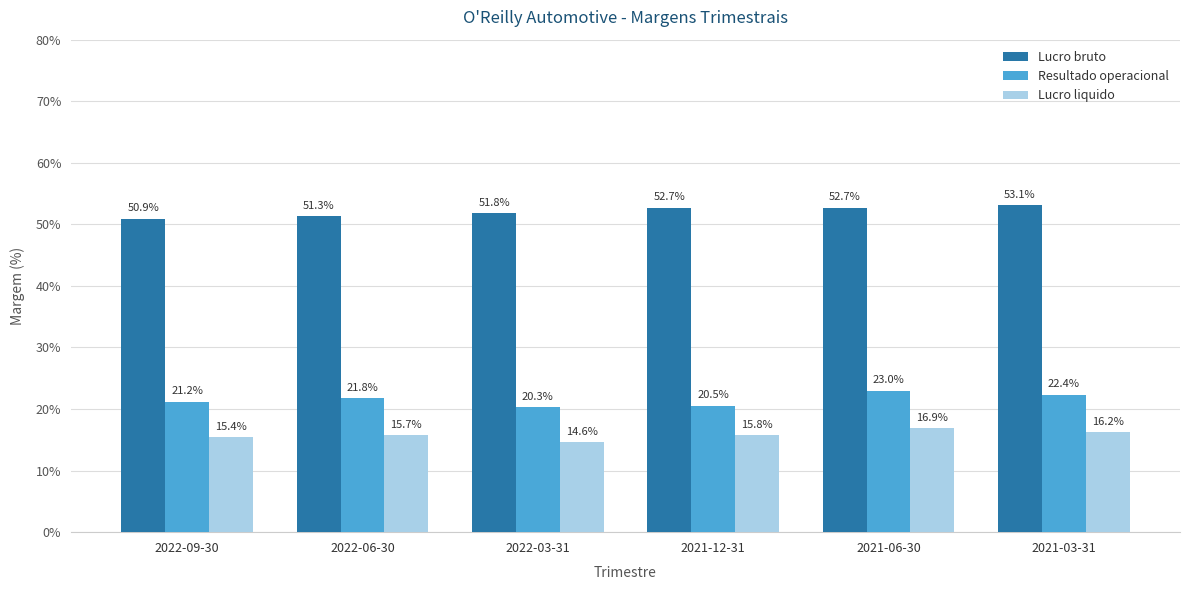

At which label does Resultado operacional reach its minimum?

2022-03-31